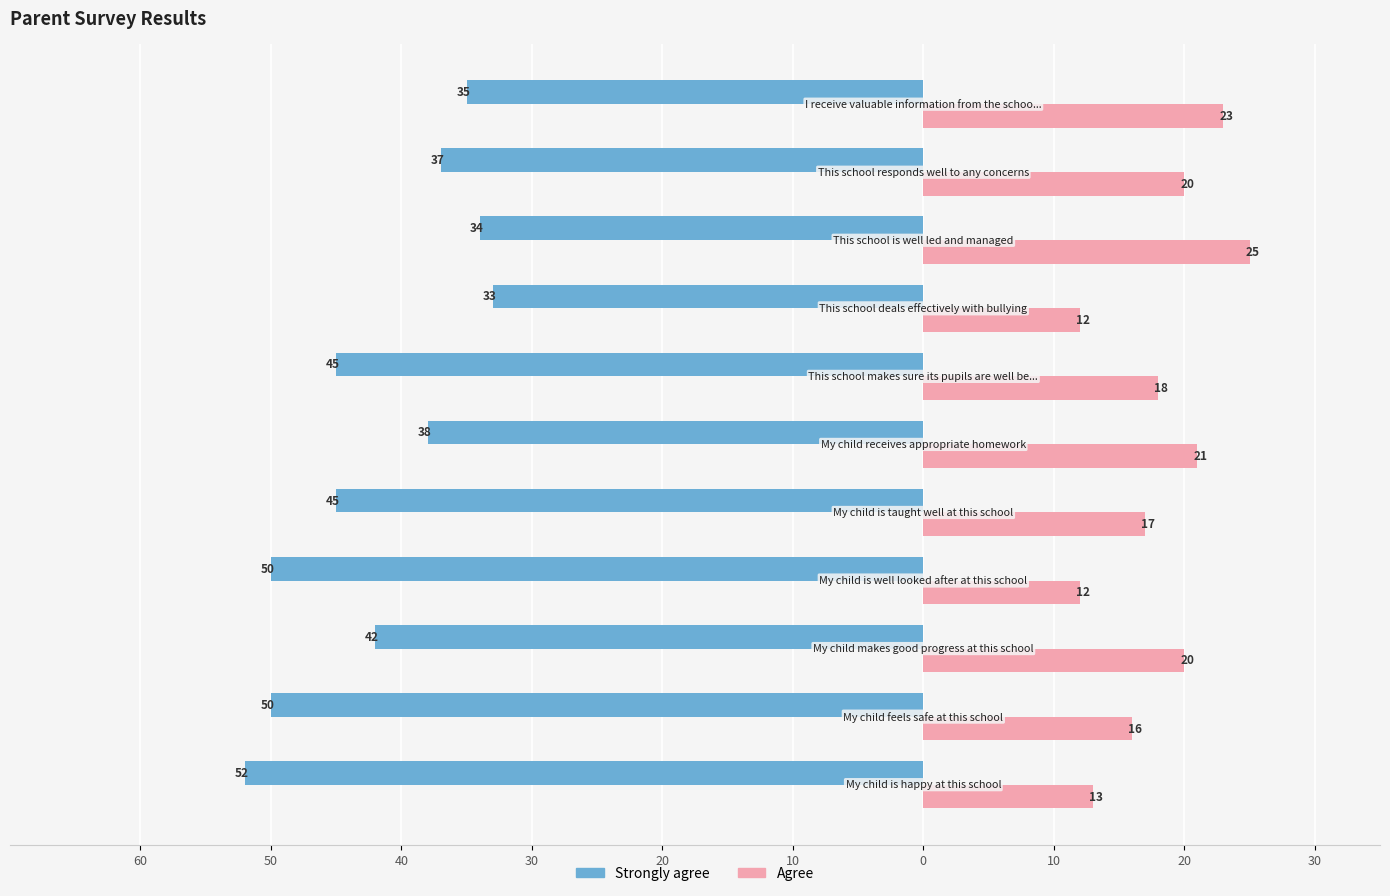

What are all the series names shown in the legend?

Strongly agree, Agree